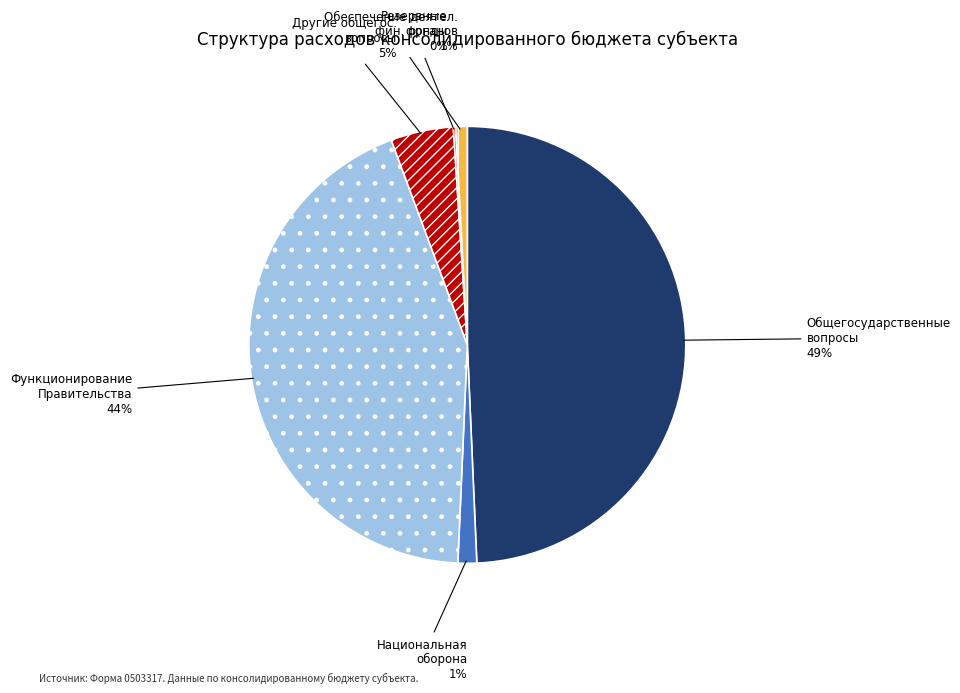

Does any single category account for the majority?

No